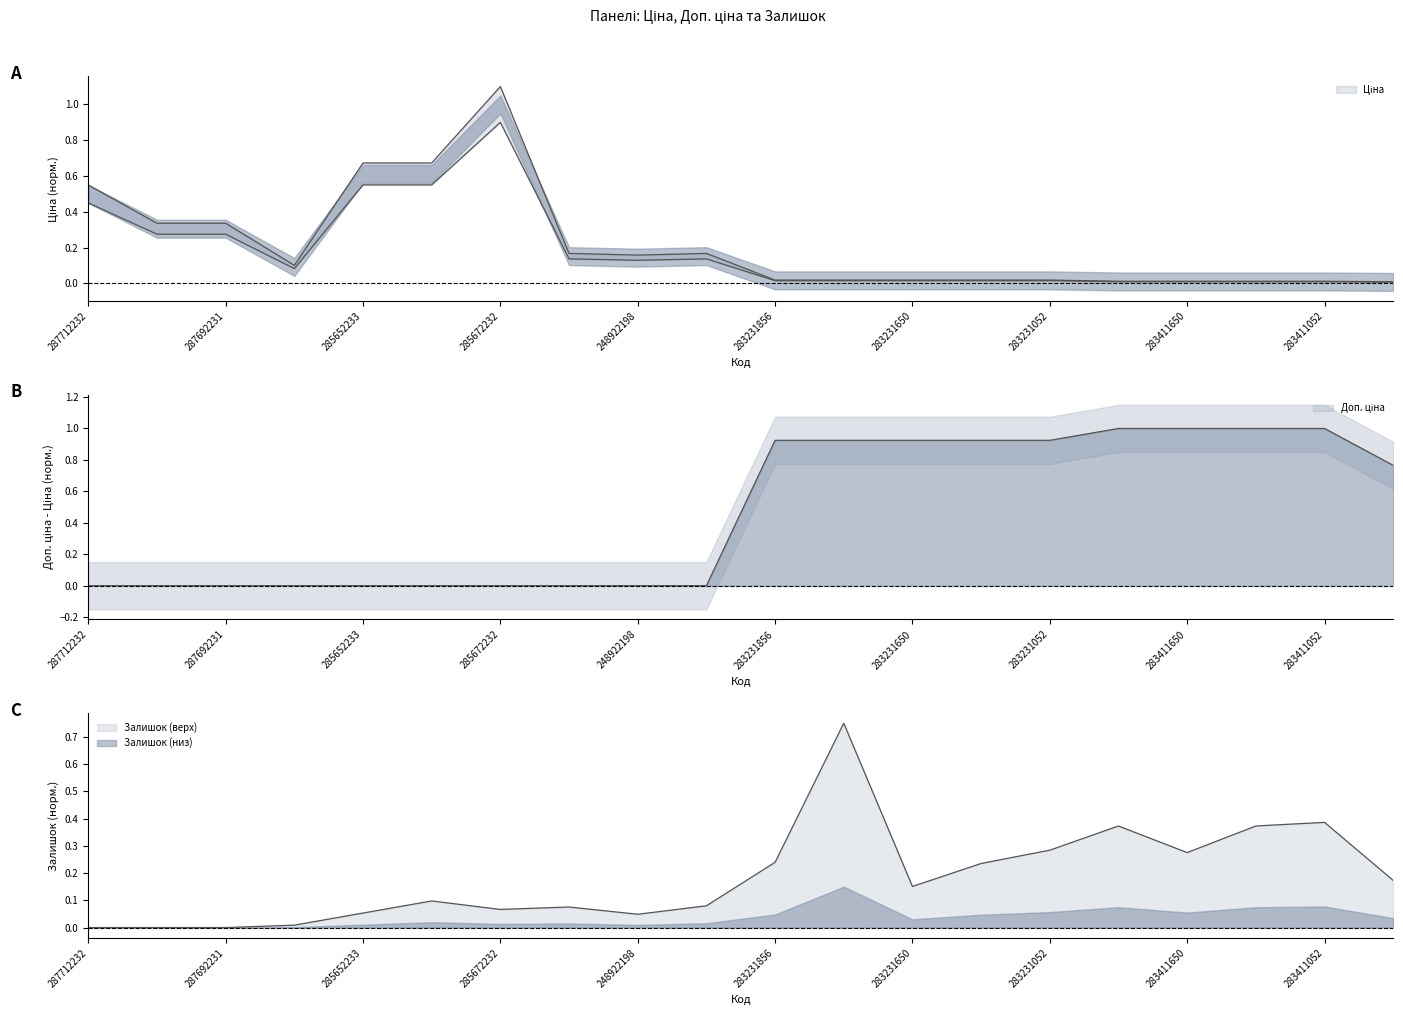

Which category has the highest value across all series?

285672232